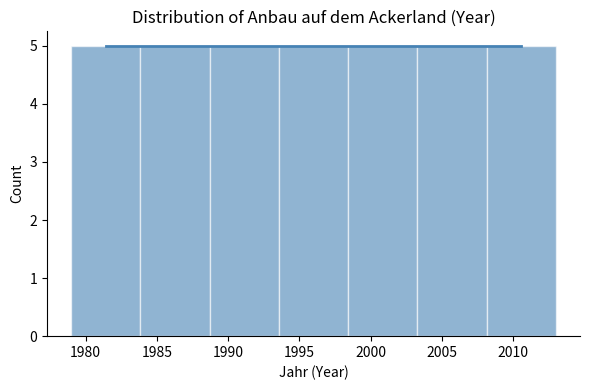

Reading left to right, list every bar in this chart as the range it spans on the x-axis followed by its height. Neither the bar edges nor the heights are printed on the chart, so give them approximately, as read against the axes.

1979.0 to 1984.0: 5
1984.0 to 1988.5: 5
1988.5 to 1993.5: 5
1993.5 to 1998.5: 5
1998.5 to 2003.5: 5
2003.5 to 2008.0: 5
2008.0 to 2013.0: 5